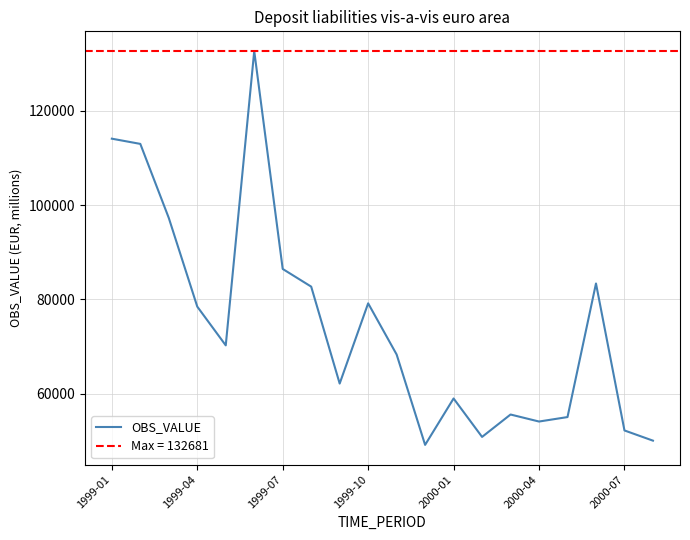

What is the highest value of the OBS_VALUE series?

132681